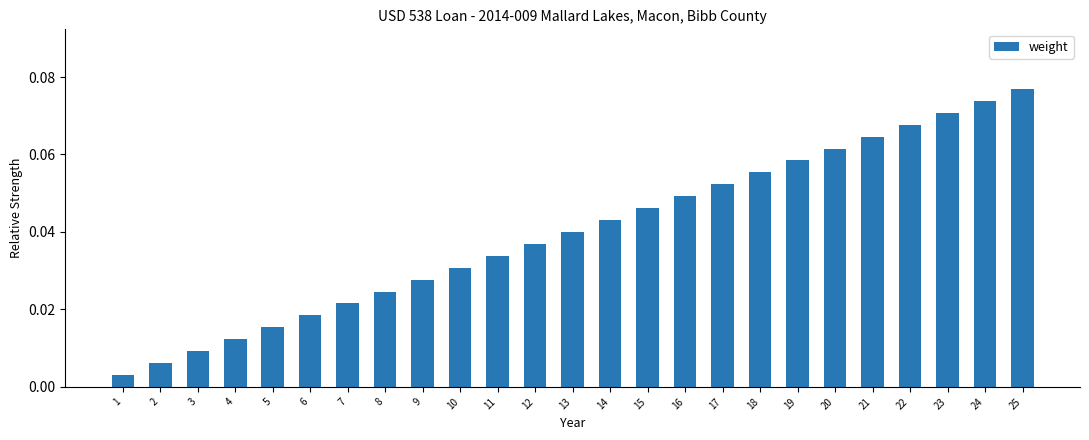

List the labels in order of value, smallest first.

1, 2, 3, 4, 5, 6, 7, 8, 9, 10, 11, 12, 13, 14, 15, 16, 17, 18, 19, 20, 21, 22, 23, 24, 25